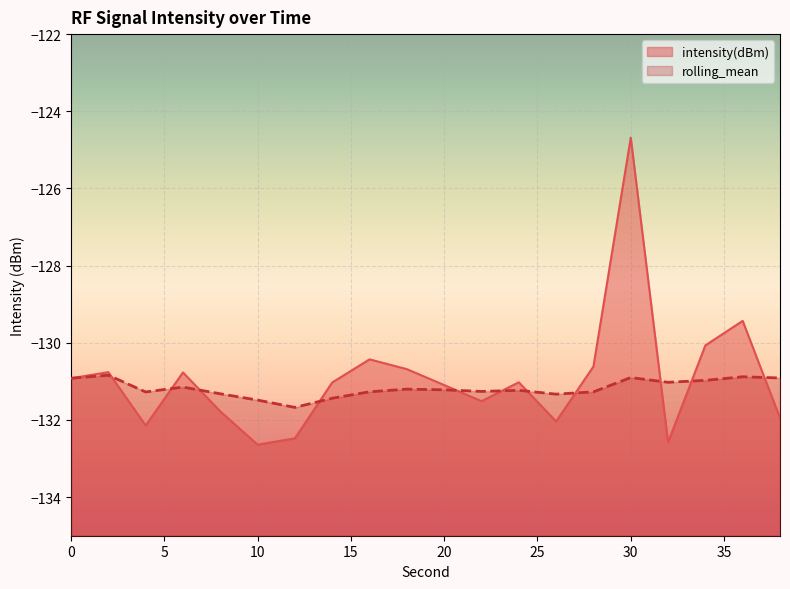

What is the sum of all intensity(dBm) values?

-2618.6